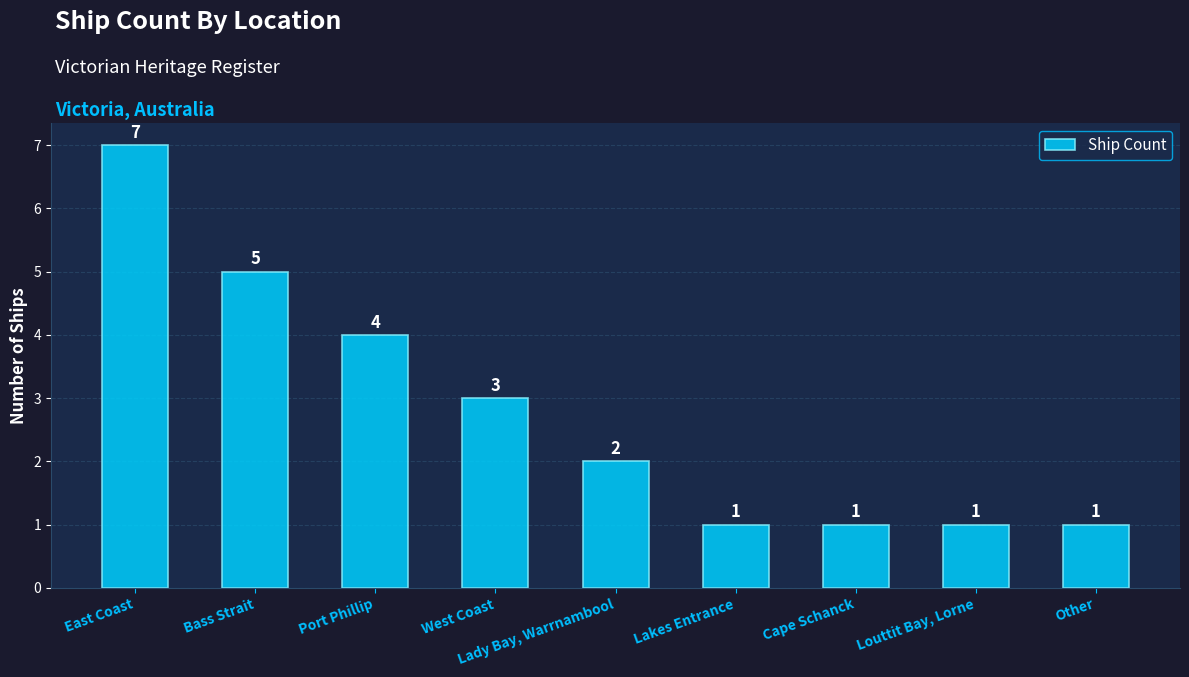

Reading left to right, what are all the values shown in this chart?

7	5	4	3	2	1	1	1	1